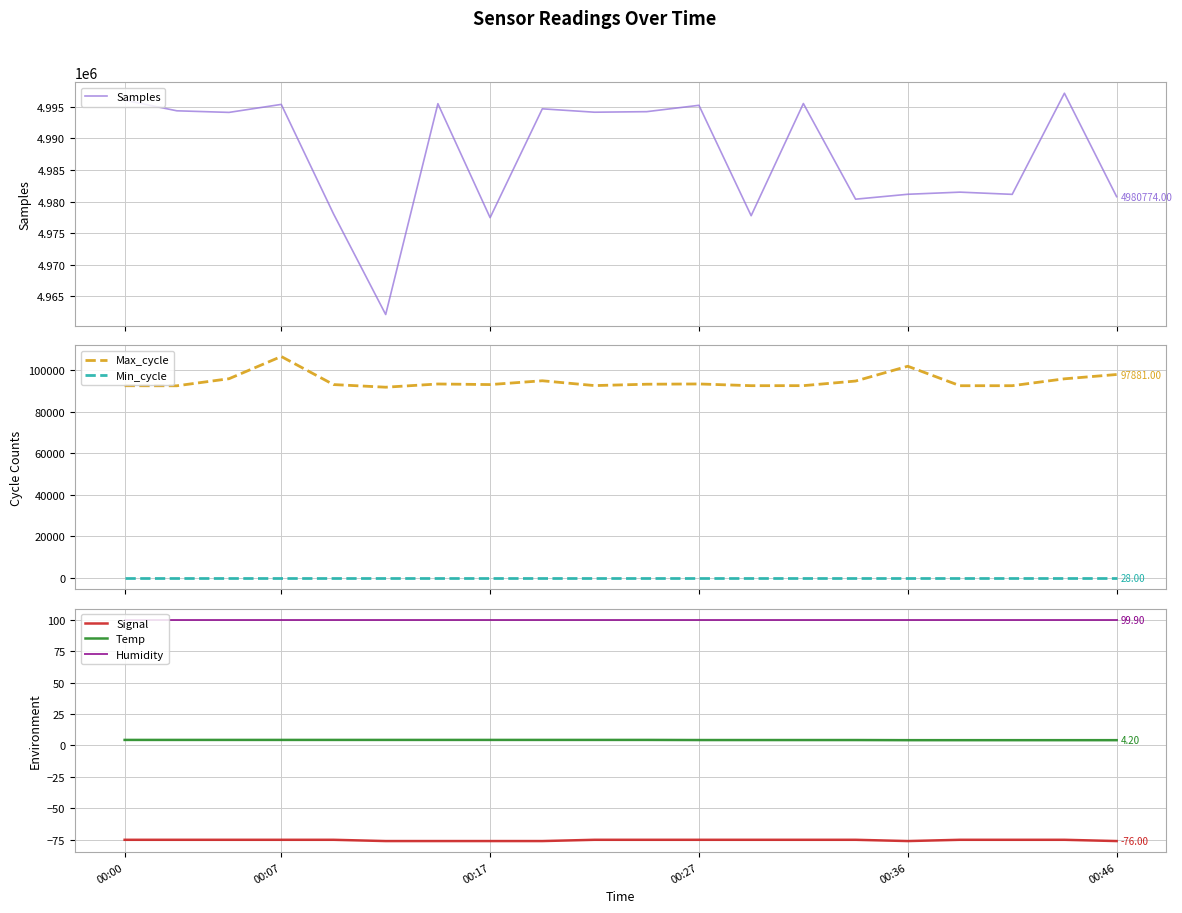

What is the sum of all Signal values?

-1506.0